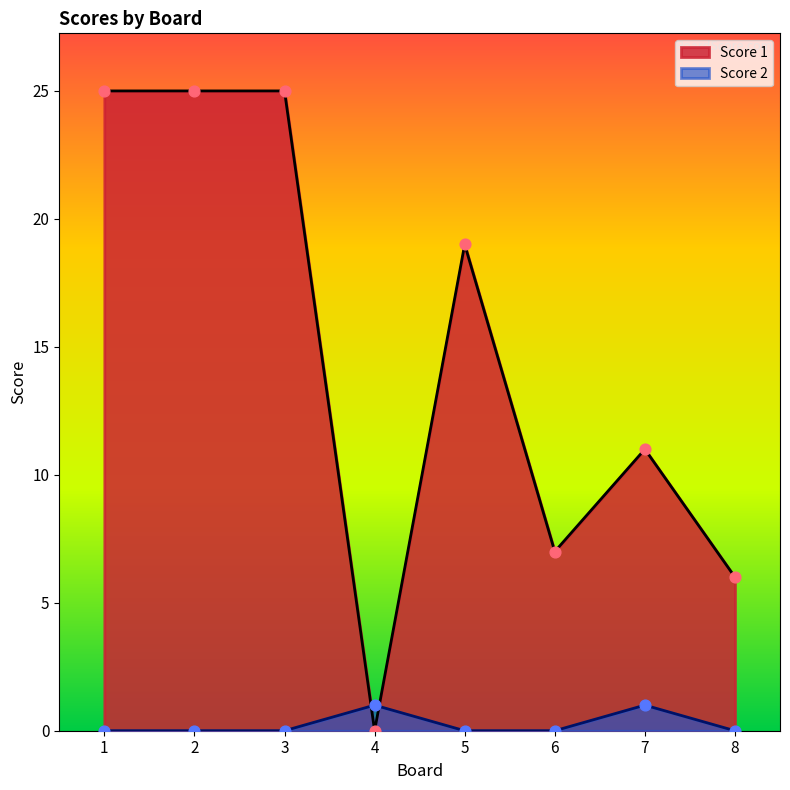

Which series reaches the minimum Y coordinate?

Score 1